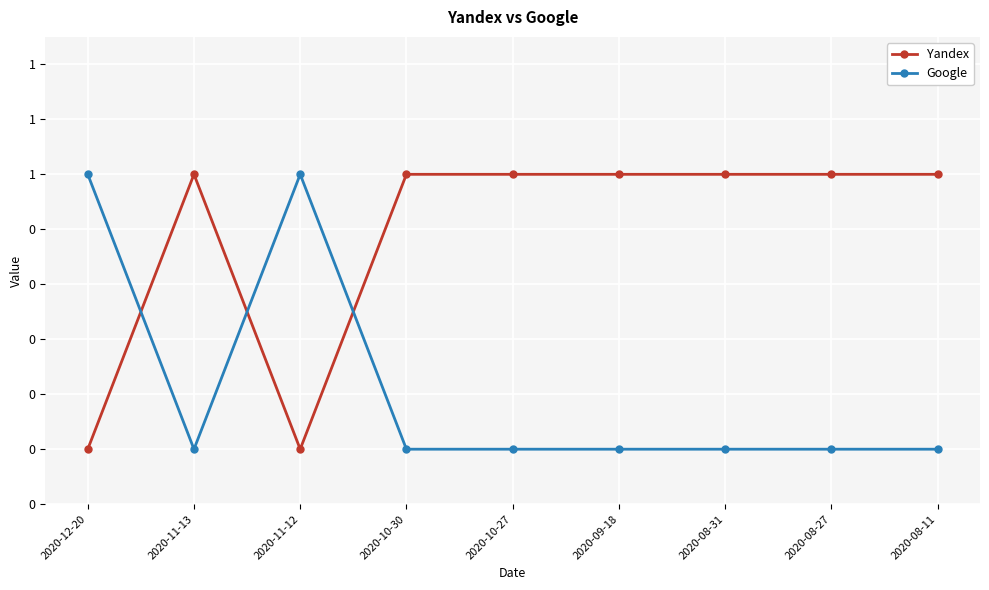

Is this an area chart (filled region under the line)?

No